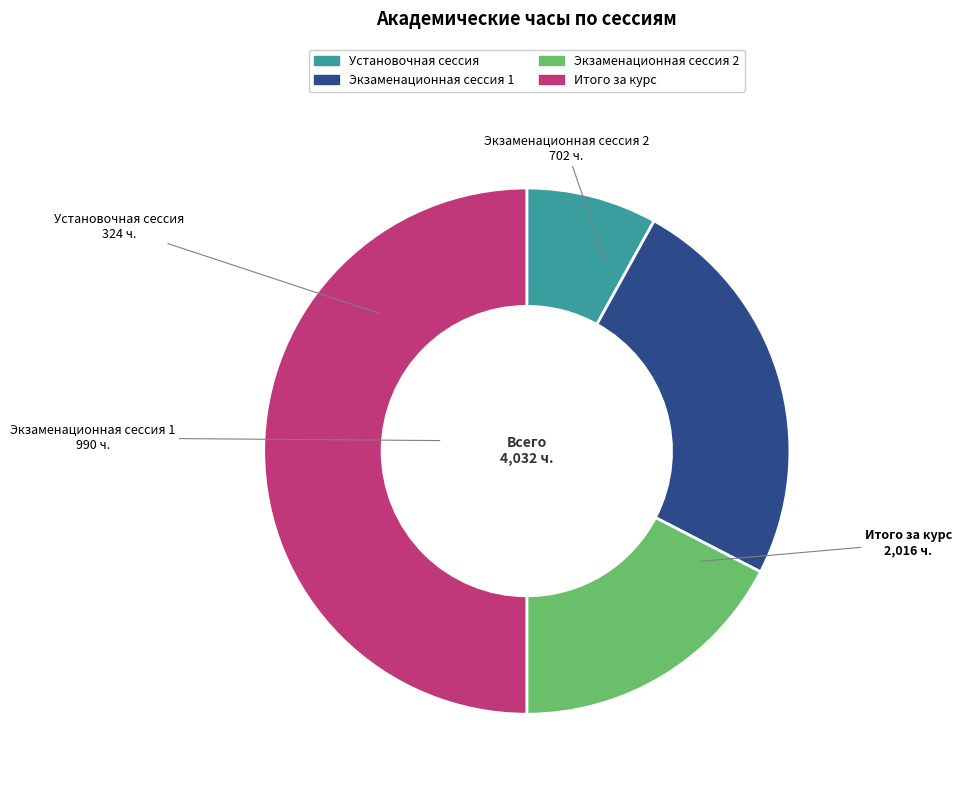

The Установочная сессия slice represents 19% of the pie. True or false?

False